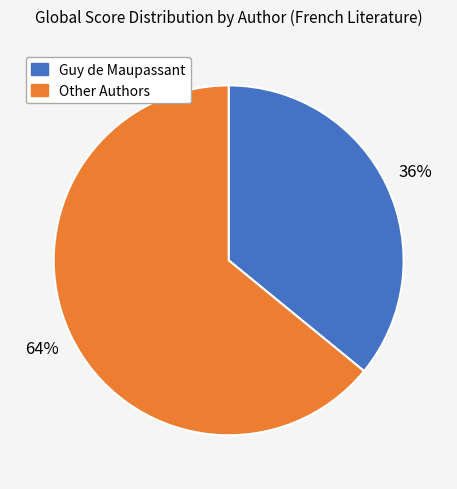

To the nearest percent, what portion does Other Authors represent?

64%